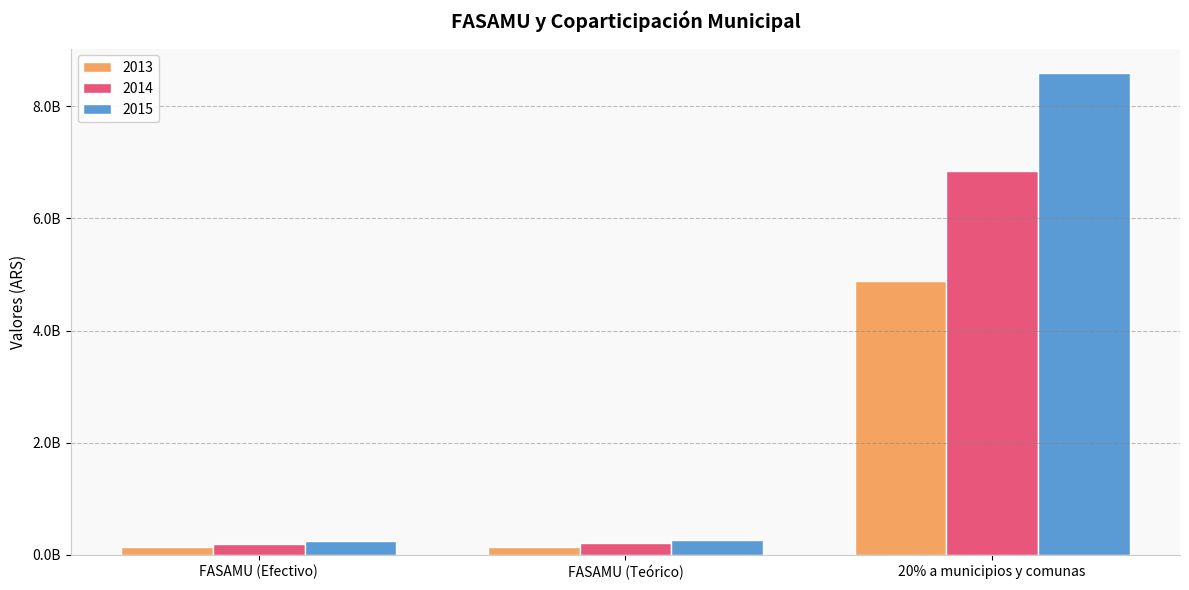

Are the bars horizontal?

No